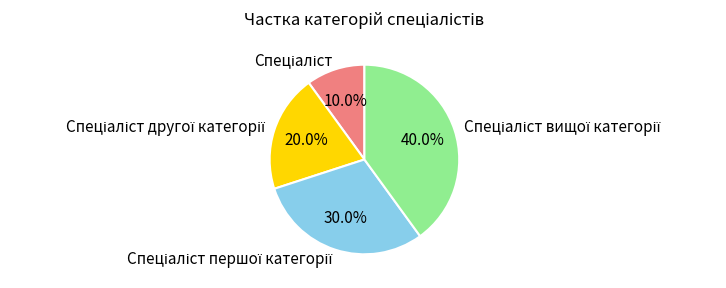

How many slices are in this pie chart?

4